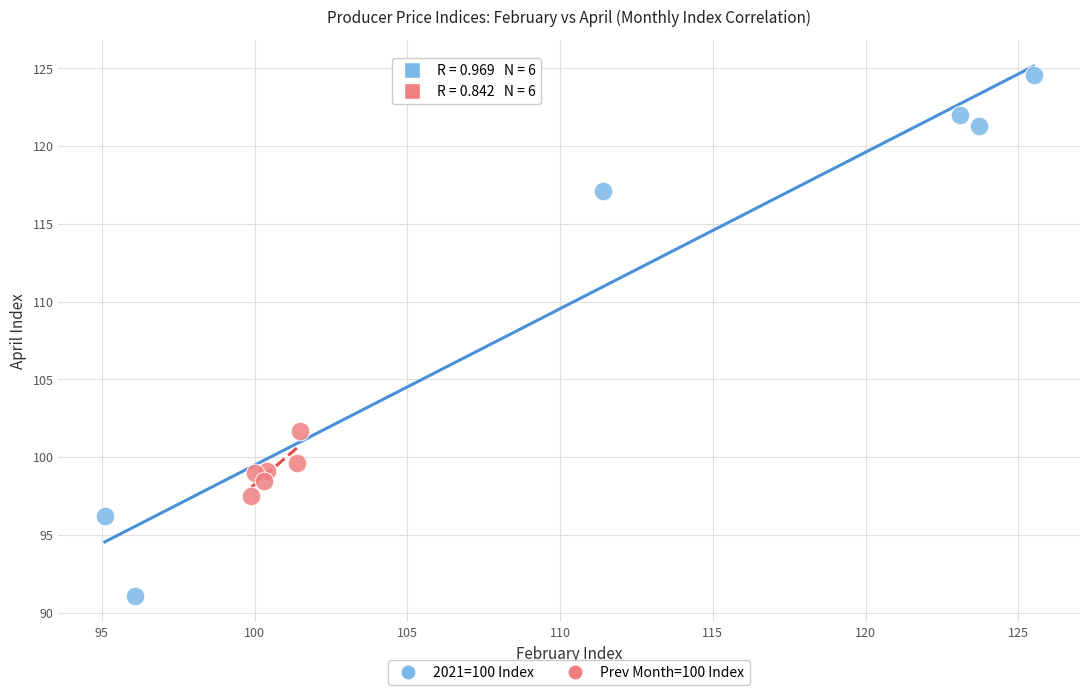

Which series reaches the maximum Y coordinate?

2021=100 Index